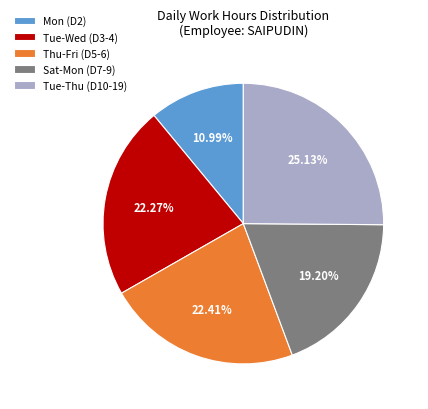

Count the number of slices in the pie.

5